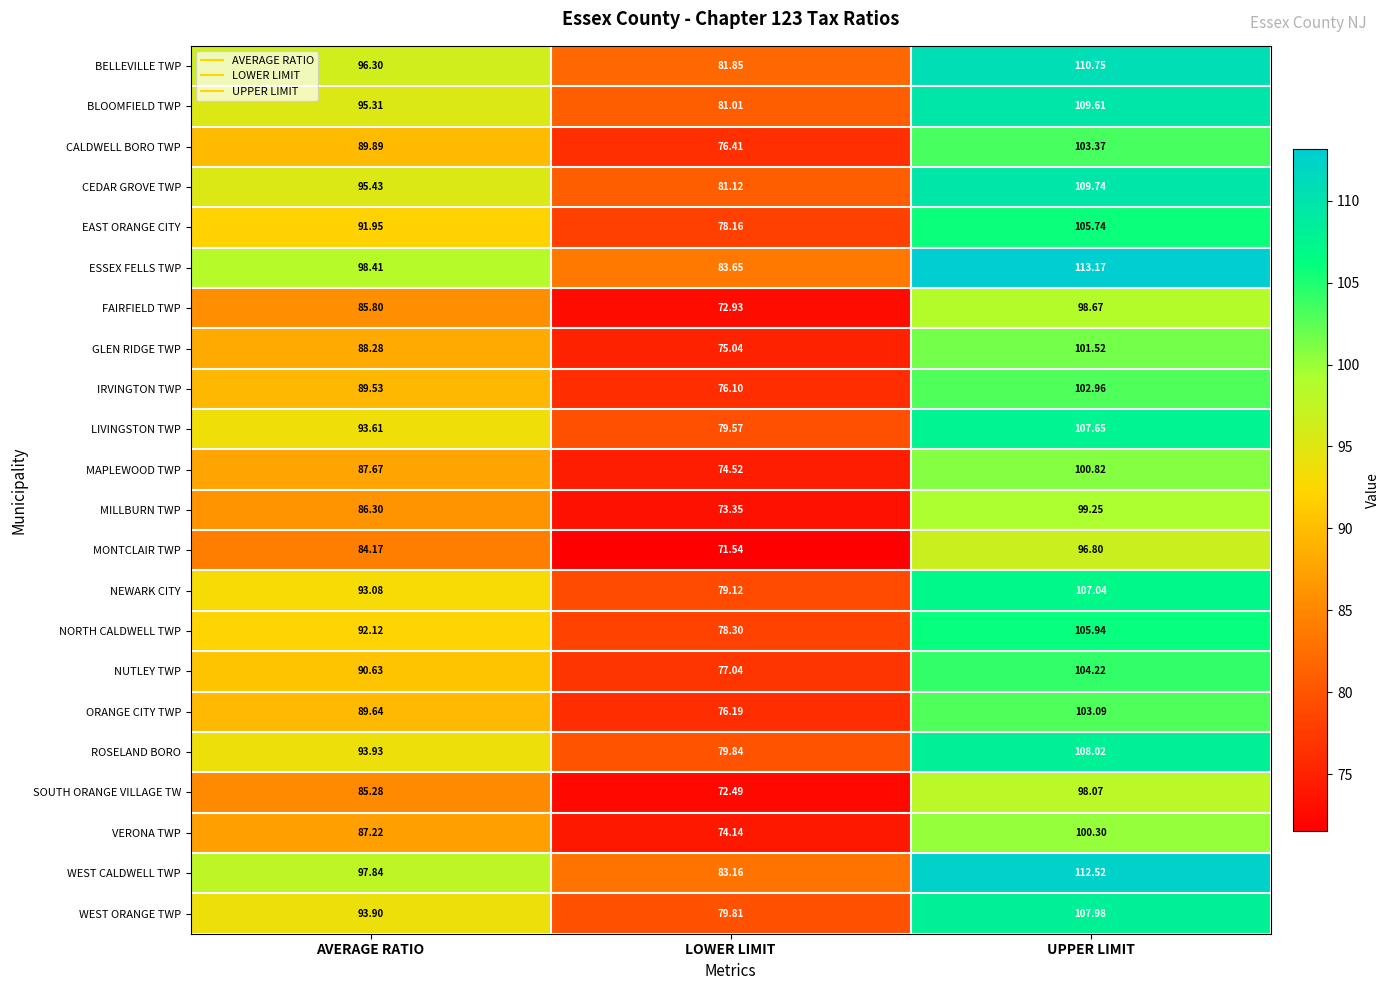

Which series has the widest spread of values?

ESSEX FELLS TWP